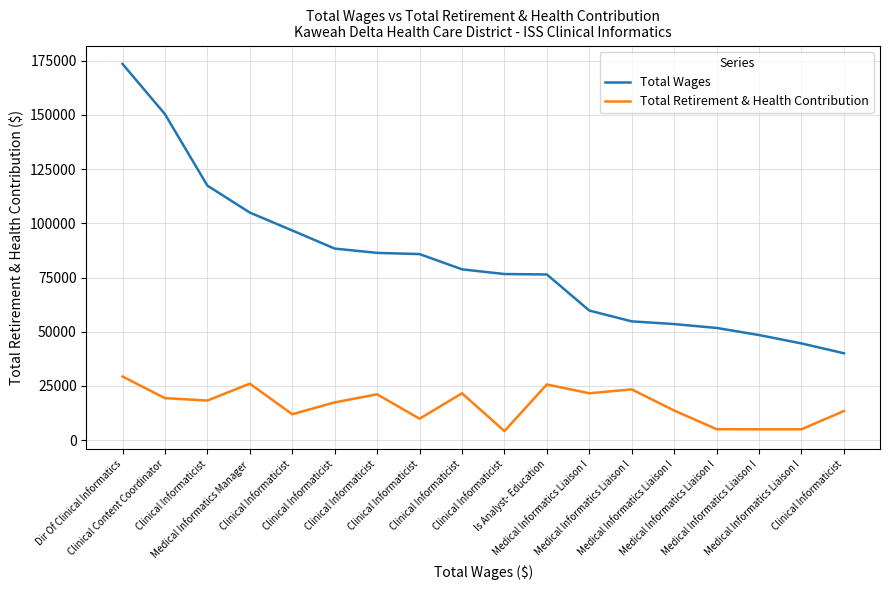

What is the maximum value for Total Retirement & Health Contribution?

29350